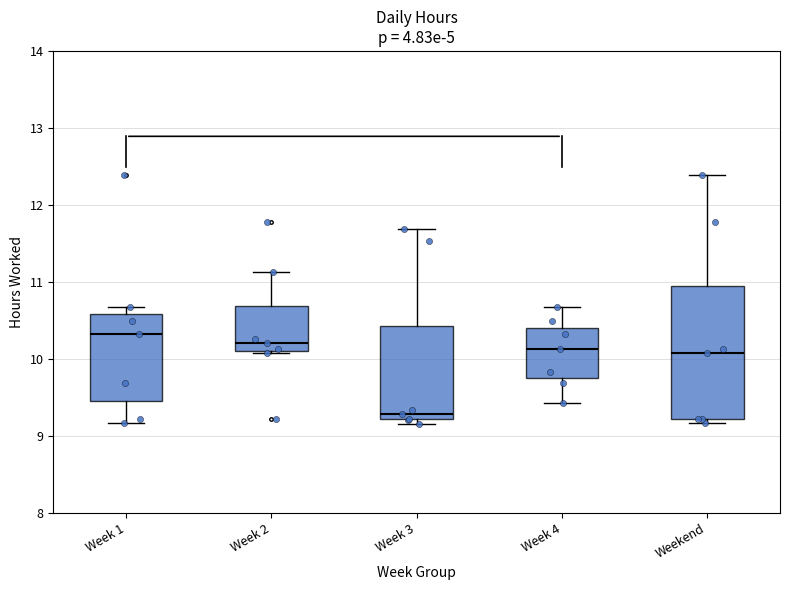

Where is the upper edge of the box for Weekend on the y-axis? The values are not printed on the chart, so give them approximately, as read against the axis.

11.0